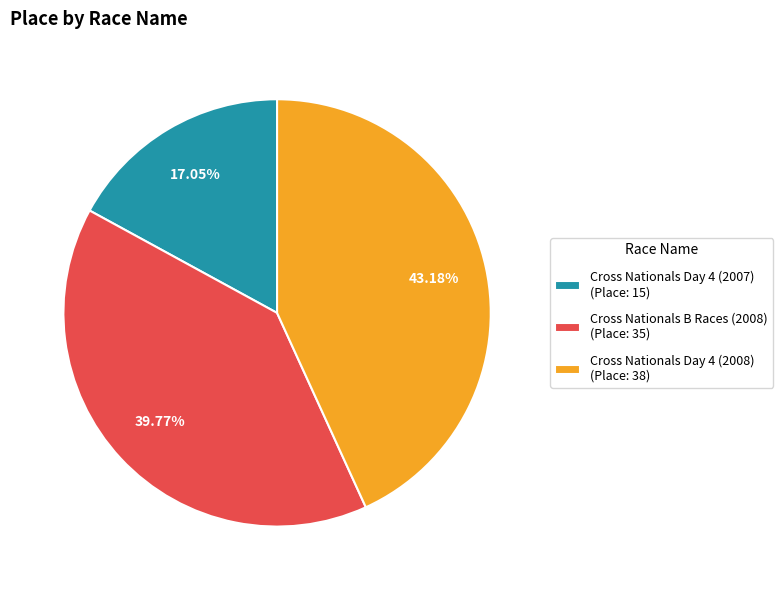

Which slice is the smallest?

Cross Nationals Day 4 (2007)